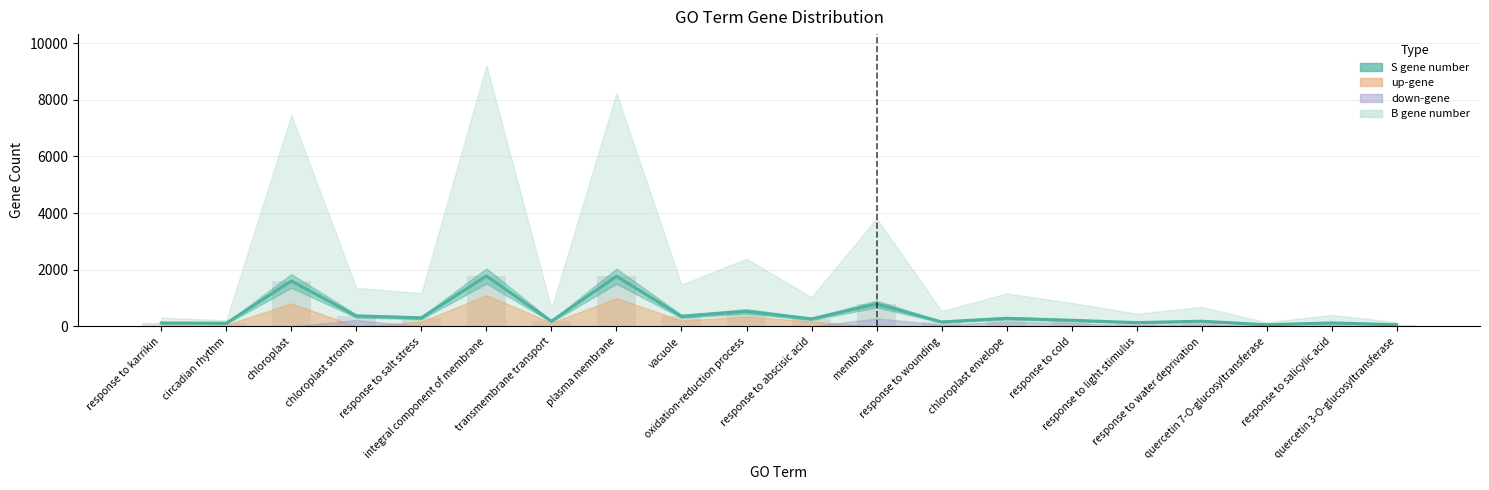

Where is the data nearest to the value 920?

membrane